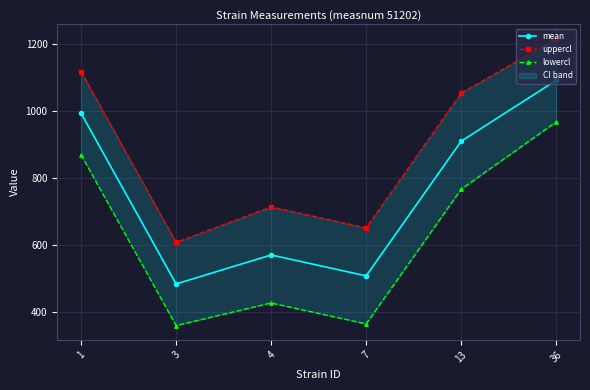

True or false: uppercl and mean intersect in this chart.

False